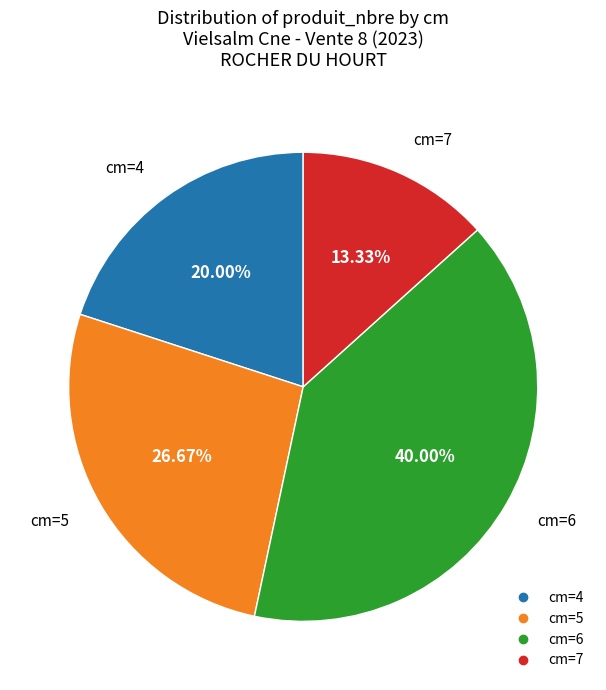

Is there any slice that represents more than half of the pie?

No